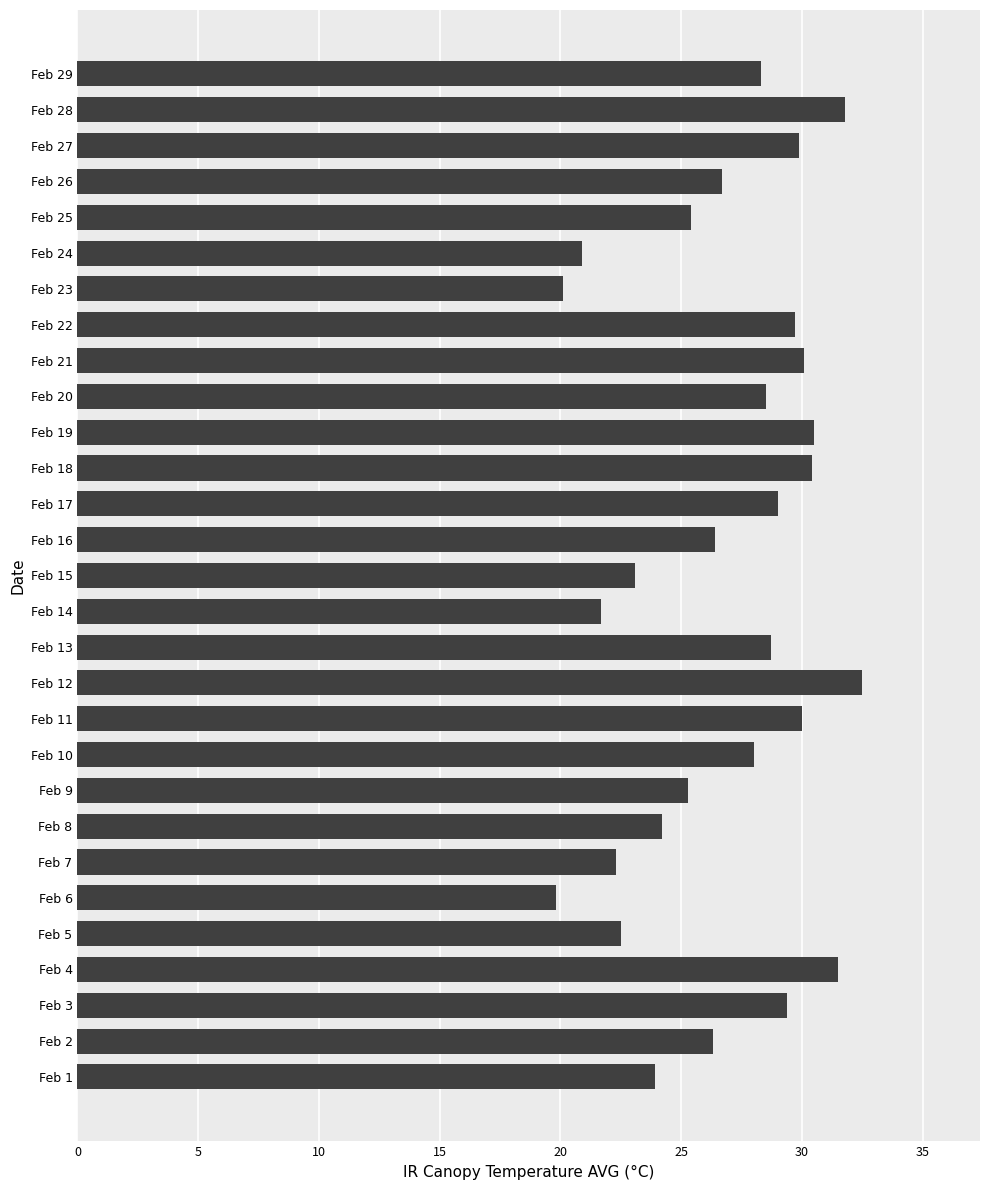

What is the minimum value shown in the chart?

19.8